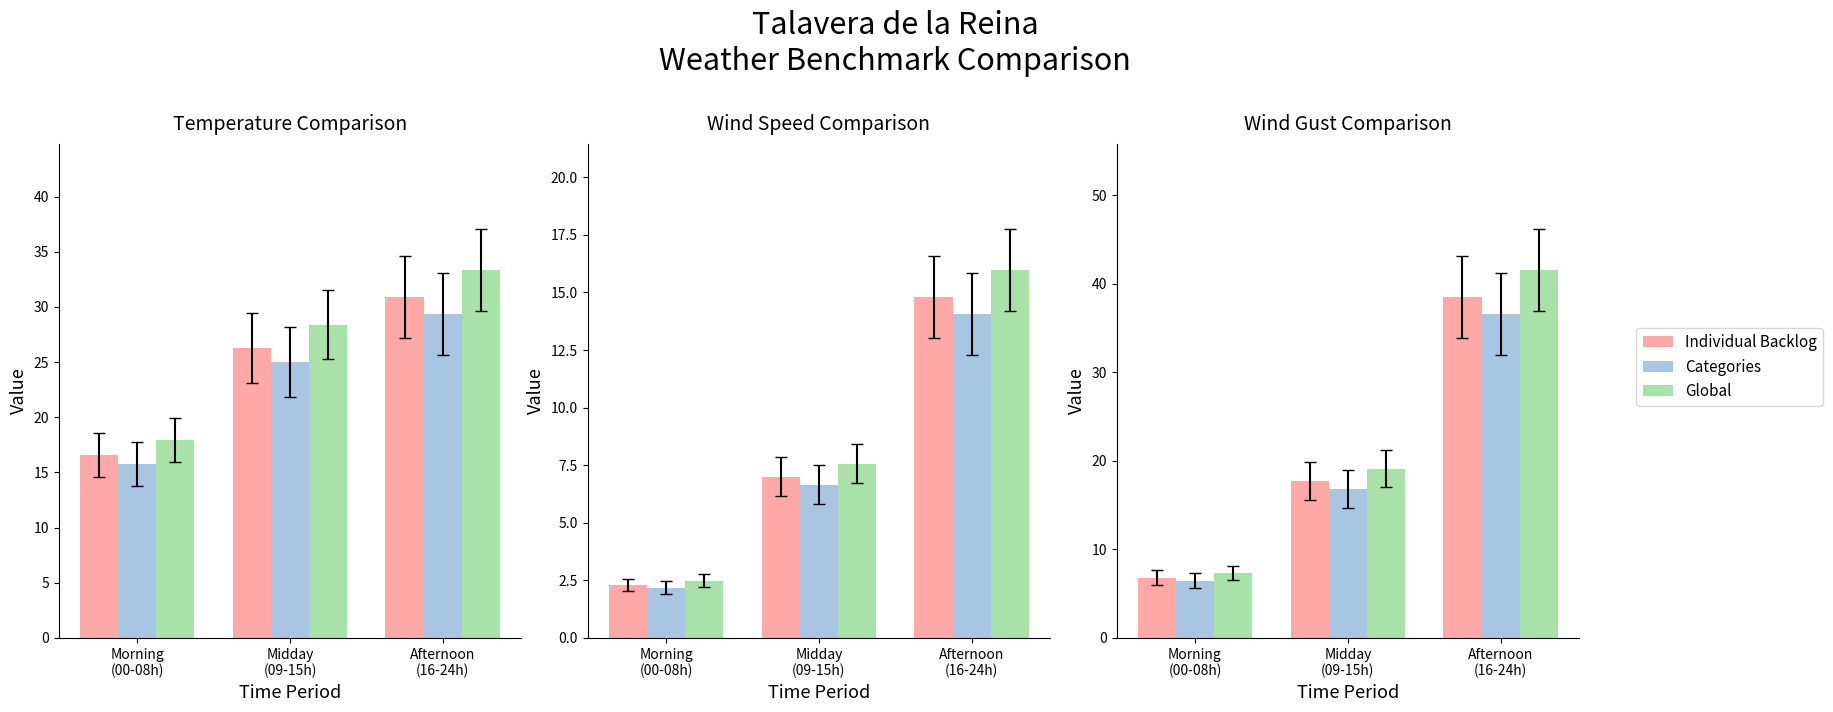

At which label is Individual Backlog closest to 22?

Midday
(09-15h)